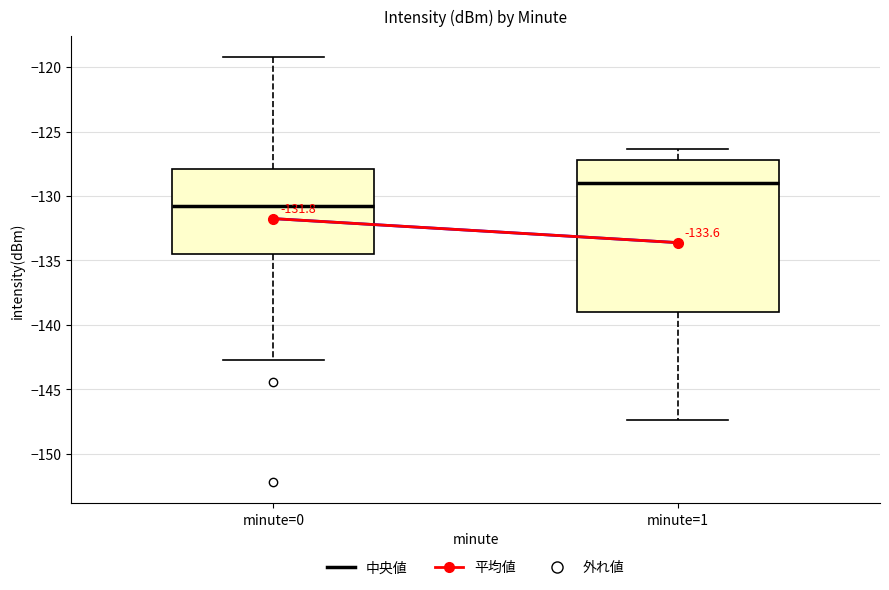

Which box is the tallest, from its lower edge to its upper edge?

minute=1